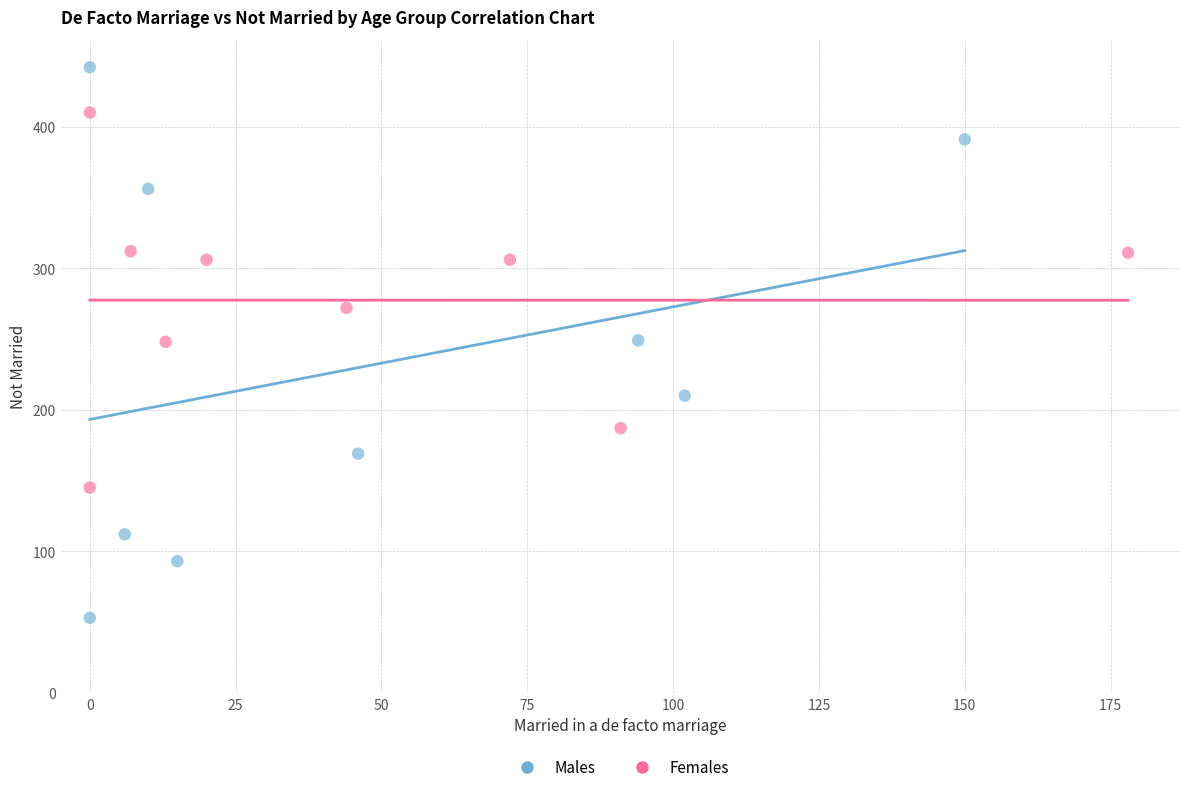

Which series reaches the maximum Y coordinate?

Males